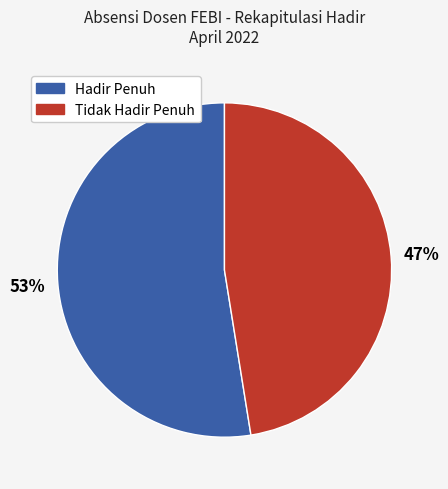

To the nearest percent, what is the average slice percentage?

50%